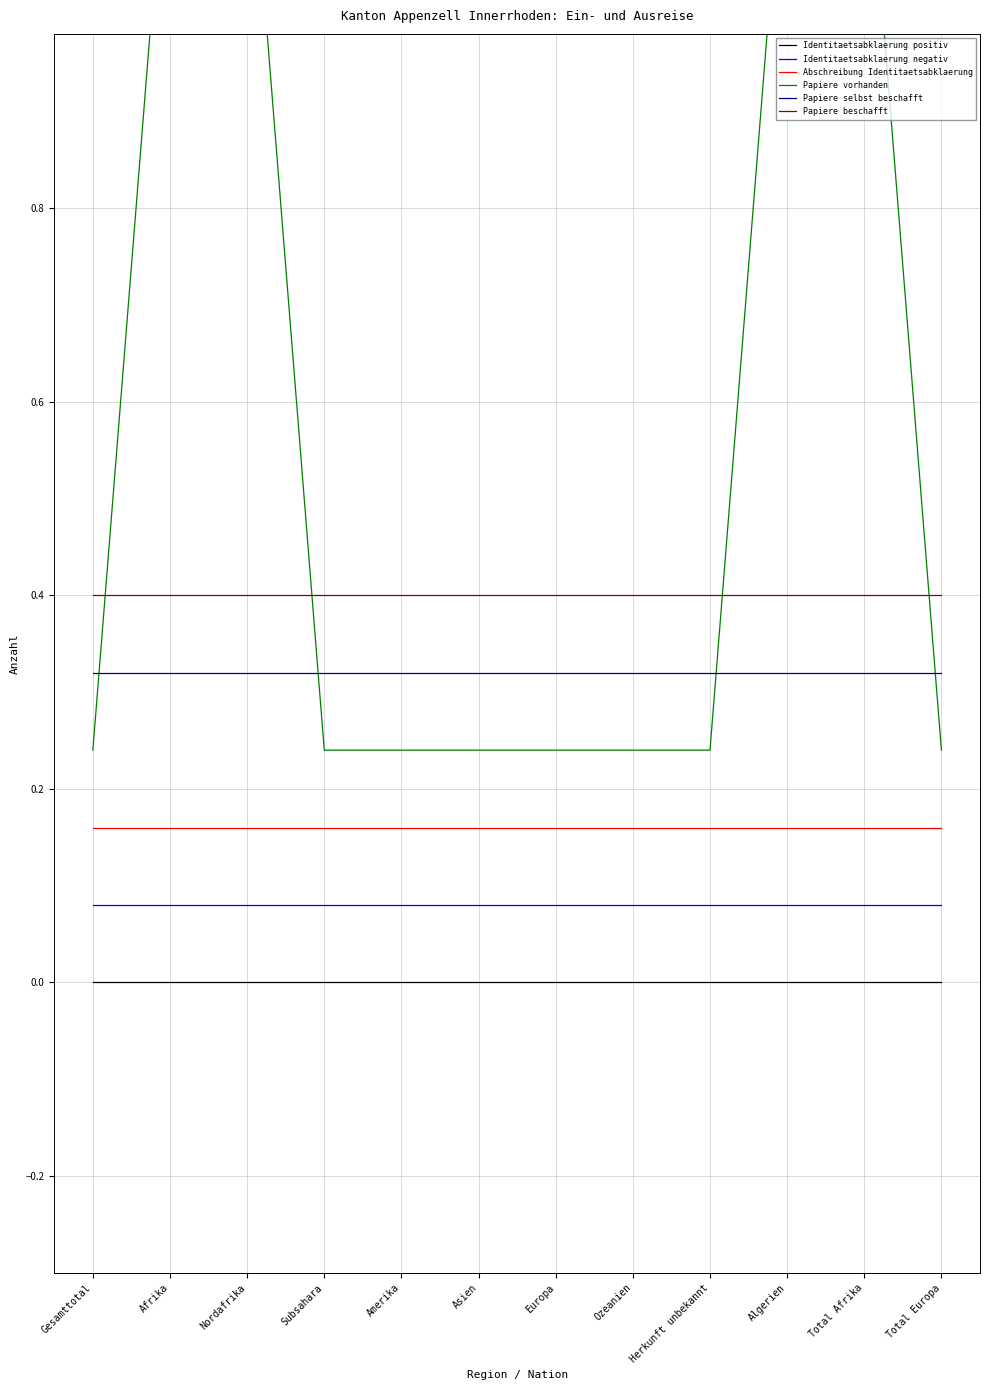

What position from the left is Total Europa?

12